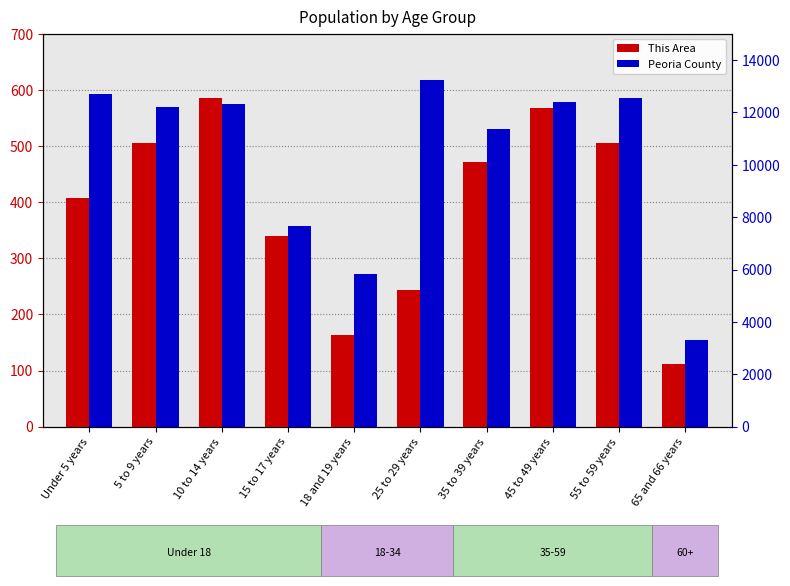

Is it true that This Area equals 361 at 25 to 29 years?

False